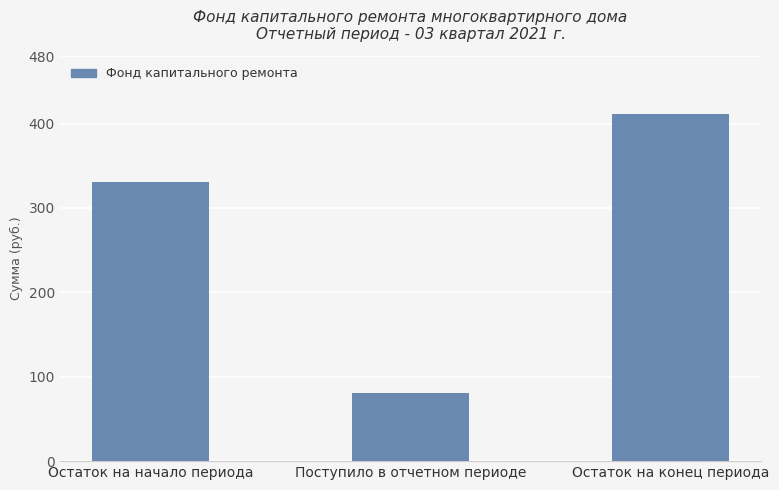

Does the chart contain any negative values?

No